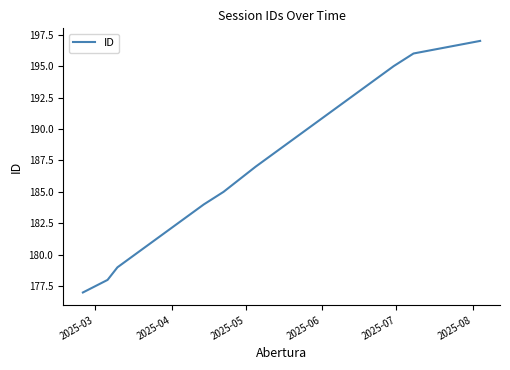

How many values are below 188?

10